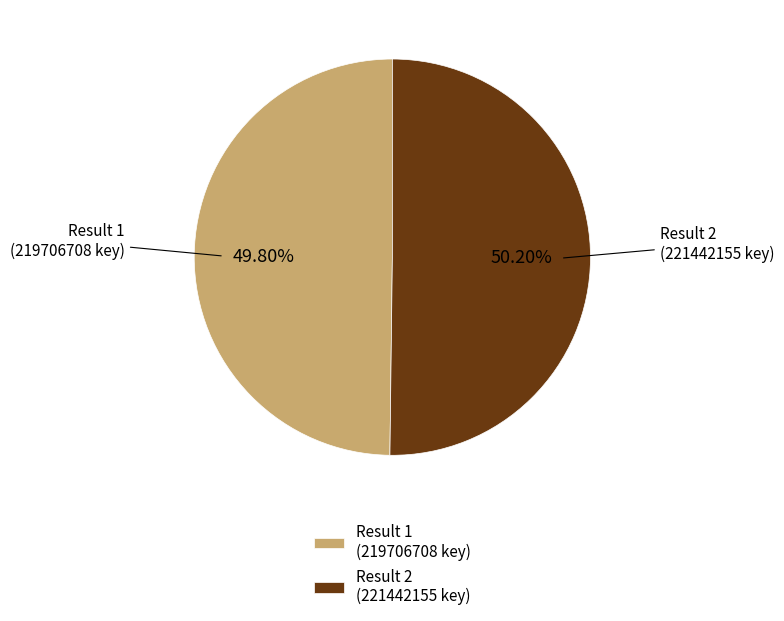

Is there any slice that represents more than half of the pie?

Yes